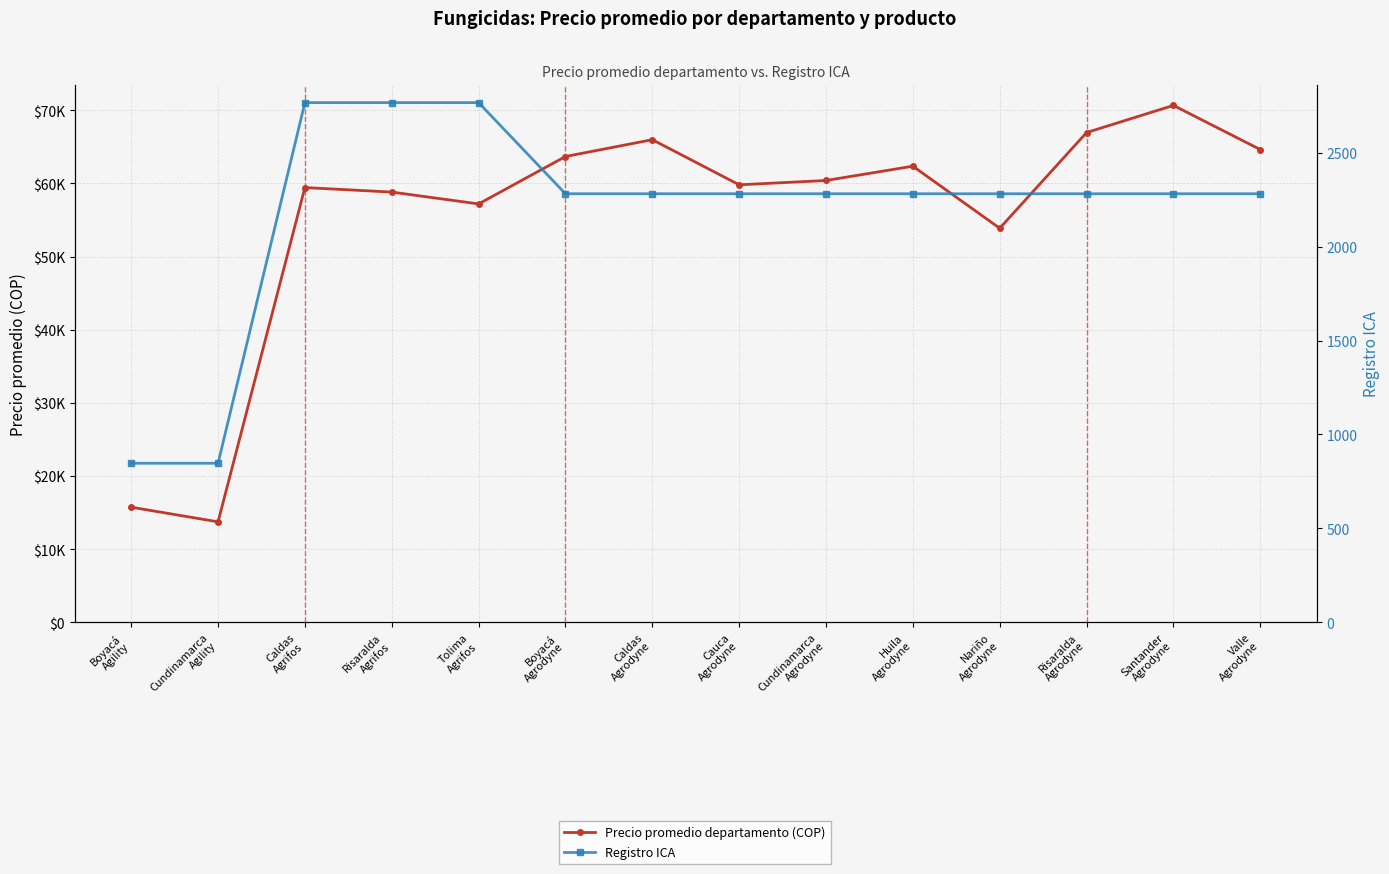

Between Boyacá
Agility and Cauca
Agrodyne, which series saw the biggest shift?

Precio promedio departamento (COP)